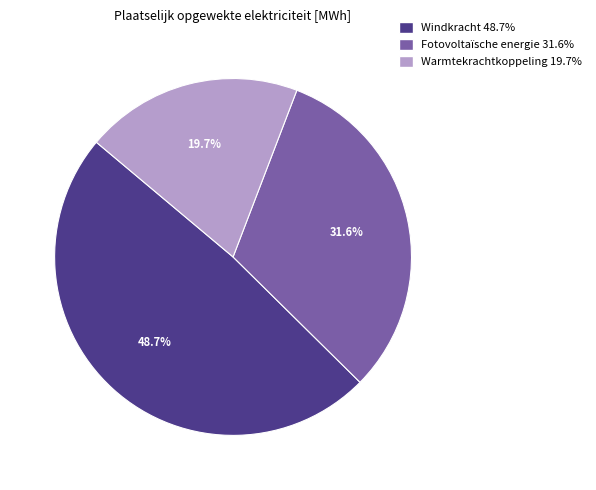

What percentage is the Windkracht slice, to the nearest percent?

49%